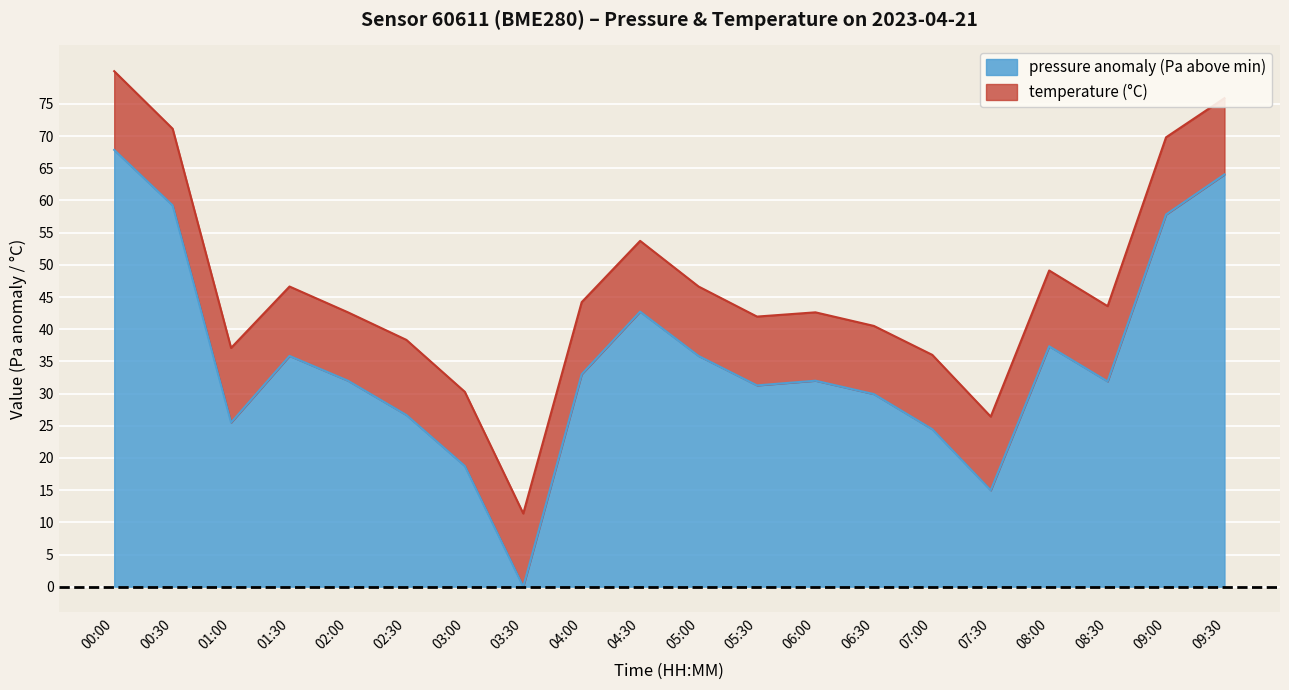

How many values are above zero?

19